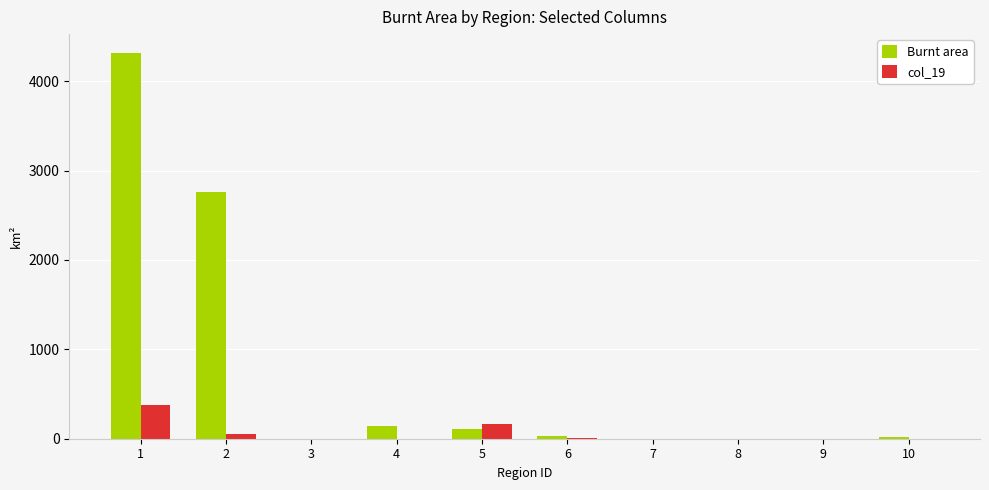

Which category has the highest value in the col_19 series?

1